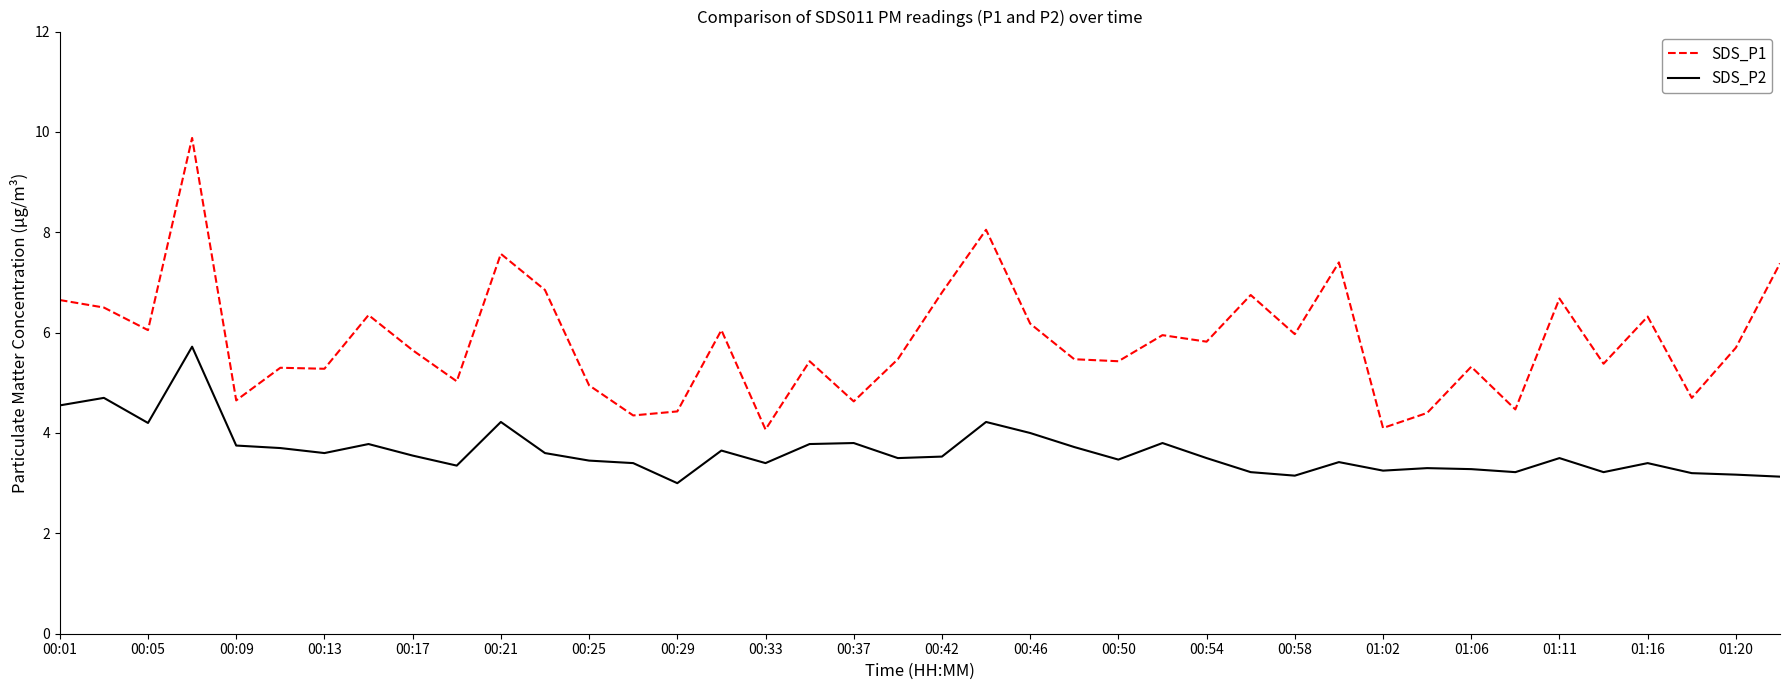

How many lines are shown in the chart?

2